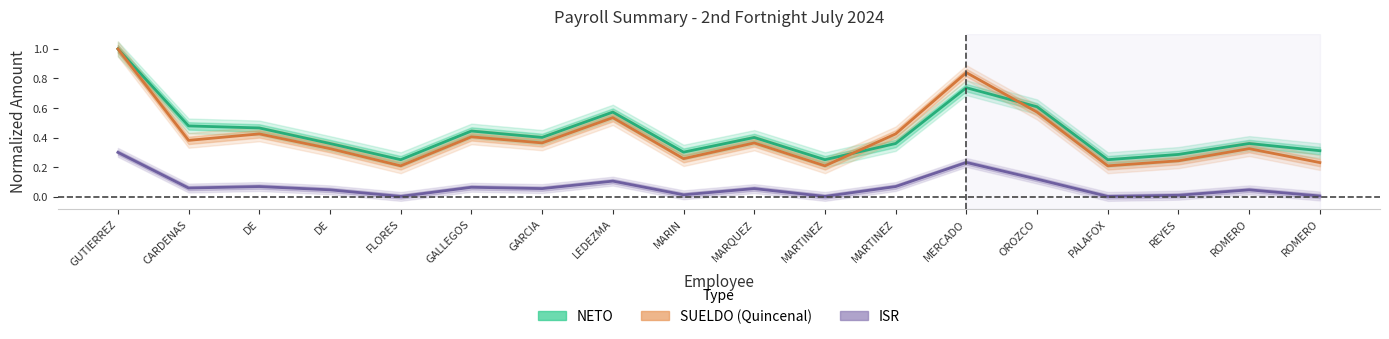

True or false: ISR has a value of 0.5 at GUTIERREZ.

False